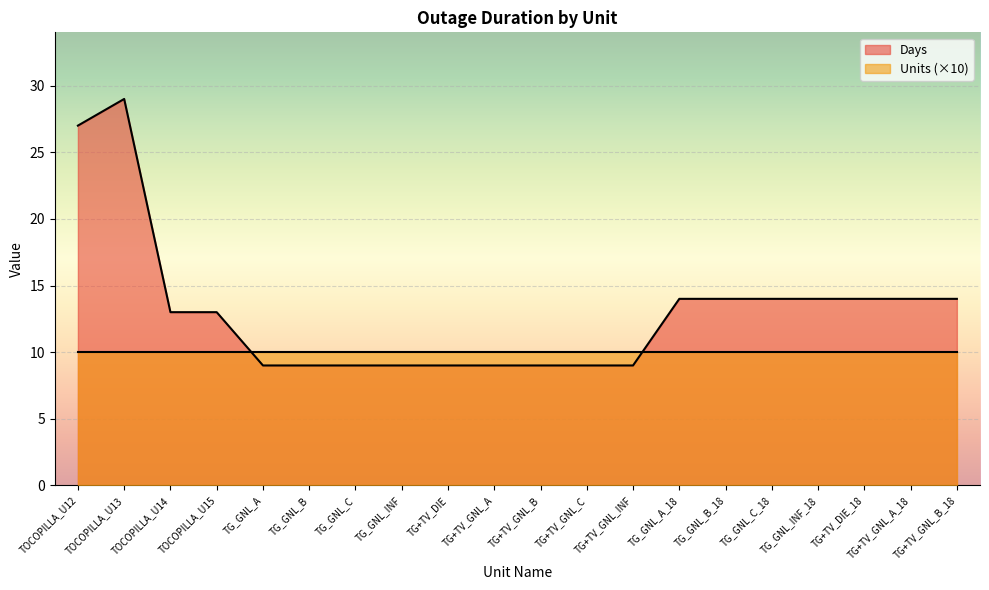

True or false: the data shows 16 at TG+TV_GNL_A.

False